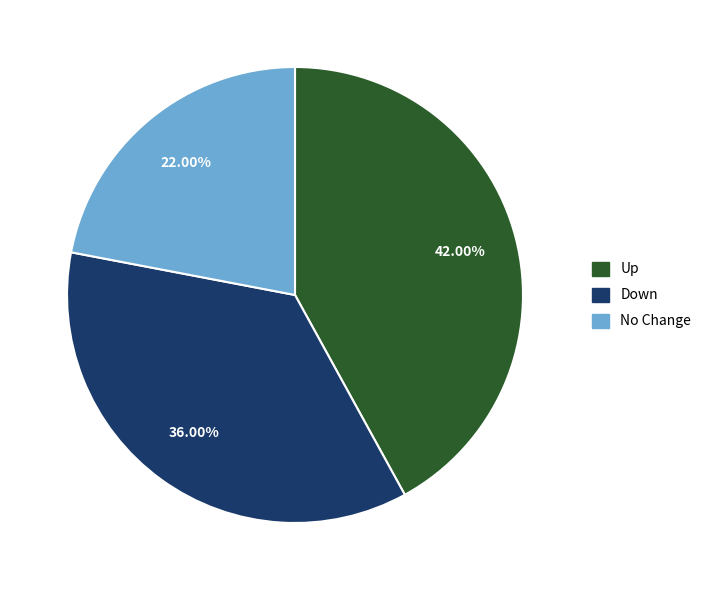

Is there any slice that represents more than half of the pie?

No